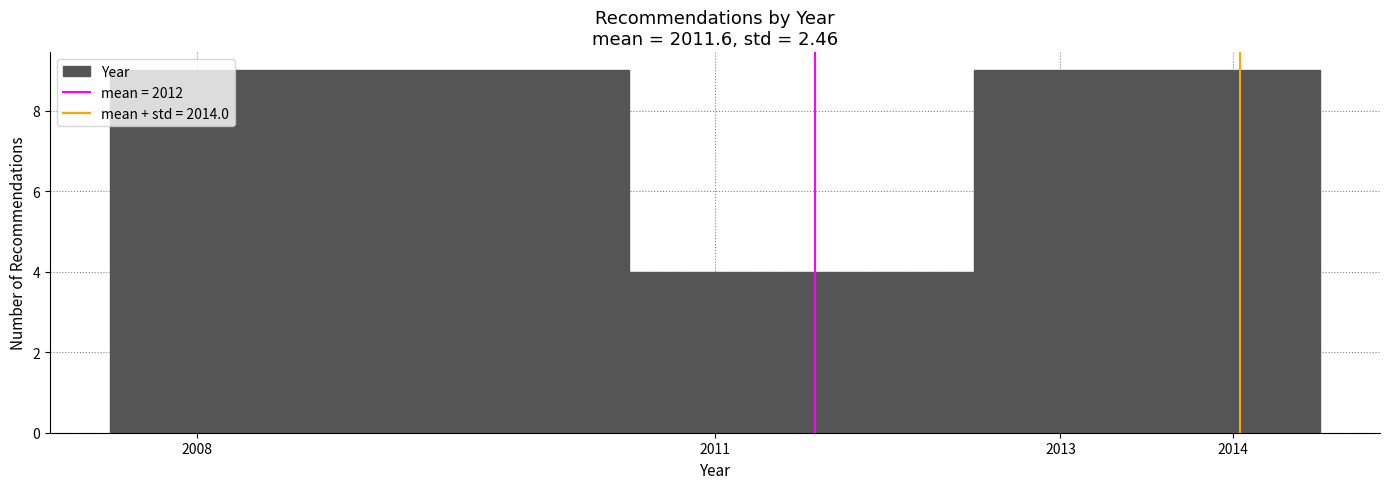

Reading left to right, transcribe this chart: for each bar, give the range it covers on the x-axis and its height. The values are not printed on the chart, so give them approximately, as read against the axis.

2007.5 to 2010.5: 9
2010.5 to 2012.5: 4
2012.5 to 2013.5: 9
2013.5 to 2014.5: 9